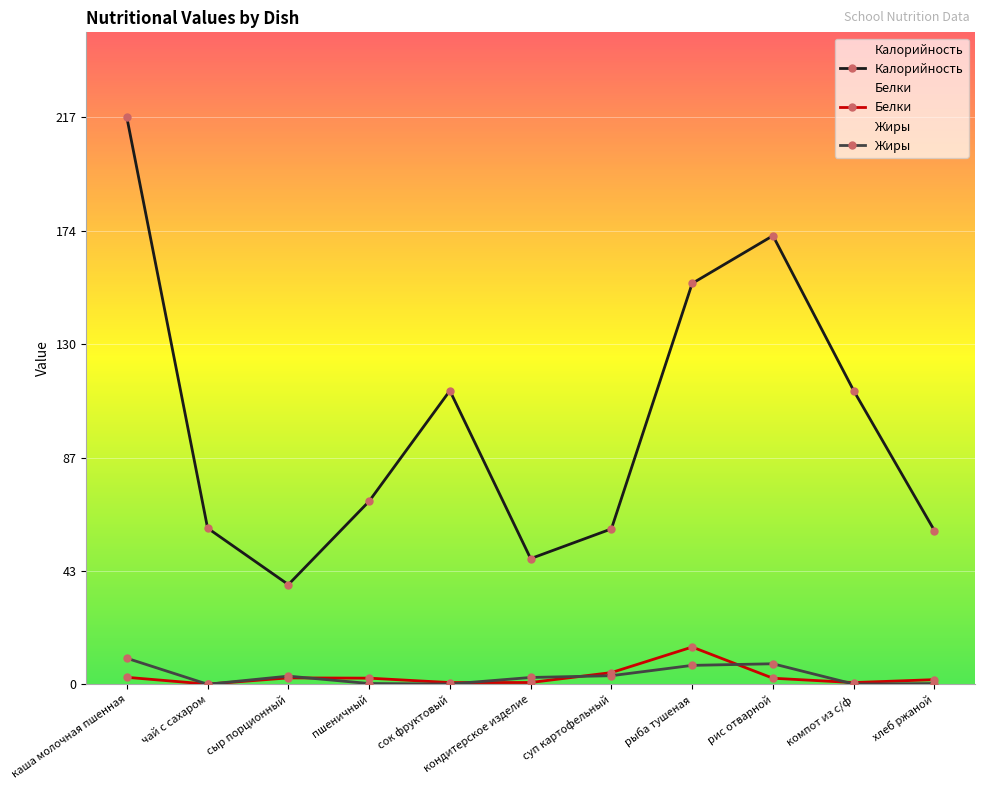

What is the label of the 4th point from the right?

рыба тушеная